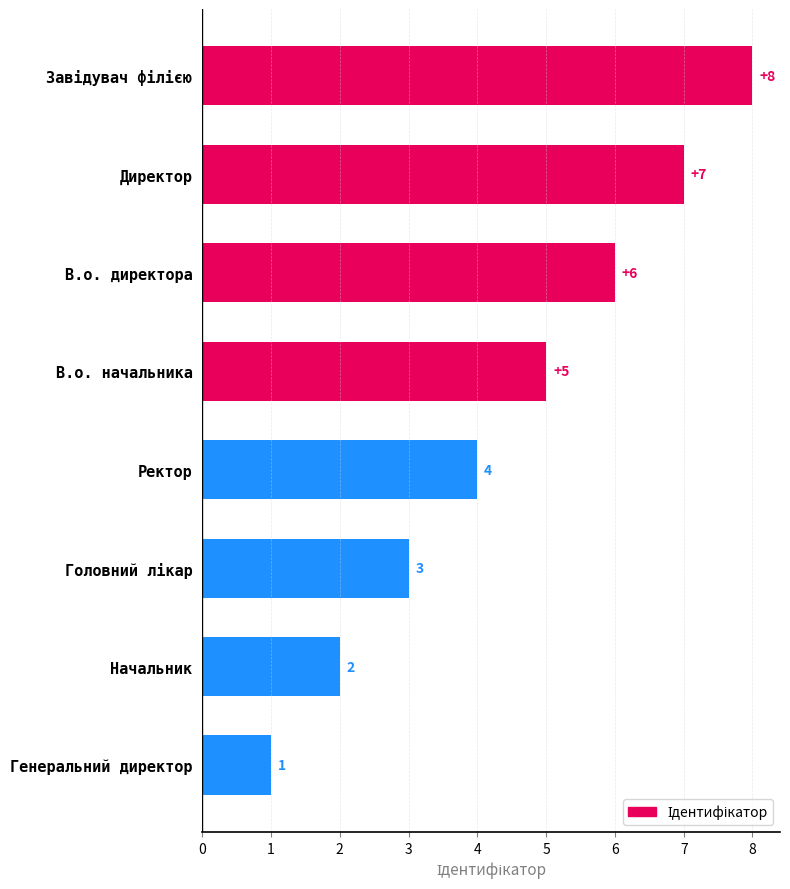

How many values are between 3 and 7?

5